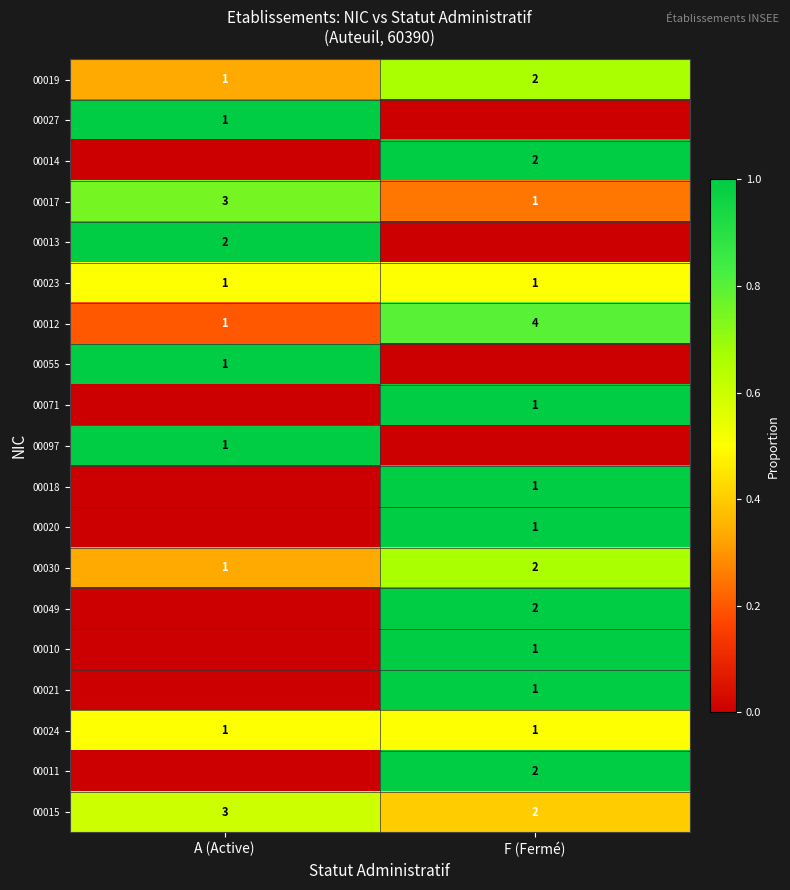

What is the average value of the row_4 series?

0.5